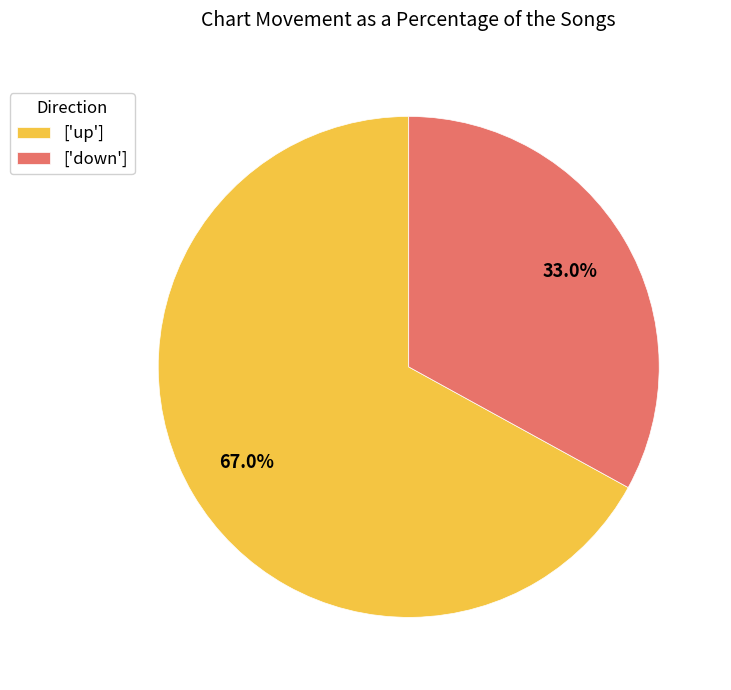

What is the ratio of the value at ['down'] to the value at ['up']?

0.5